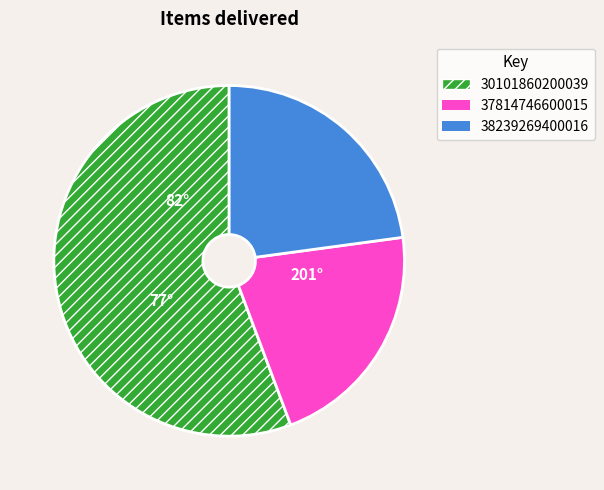

Is it true that 38239269400016 is 23% of the pie?

True